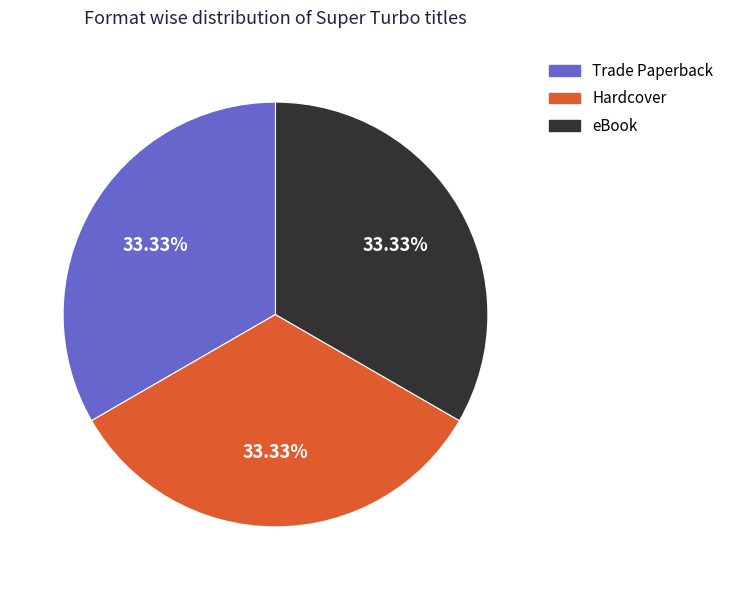

Is there a majority slice in this chart?

No